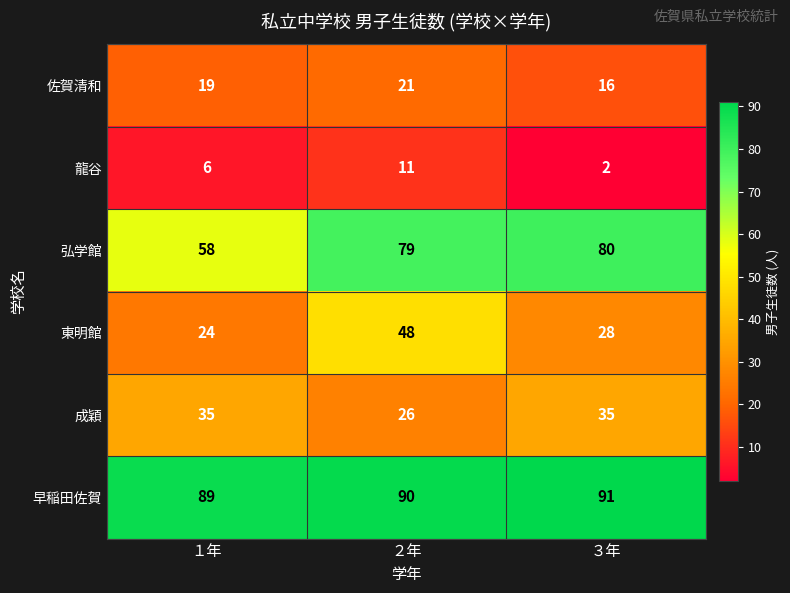

What is the lowest value of the 弘学館 series?

58